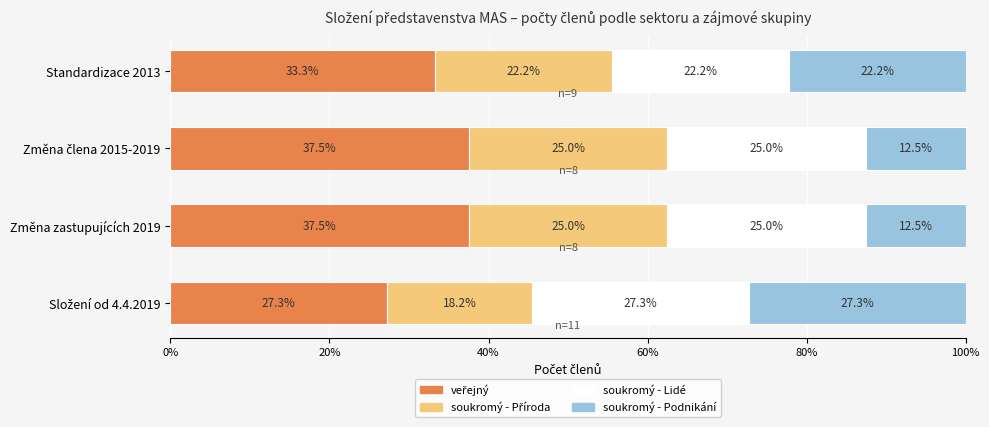

How many series are shown in this chart?

4